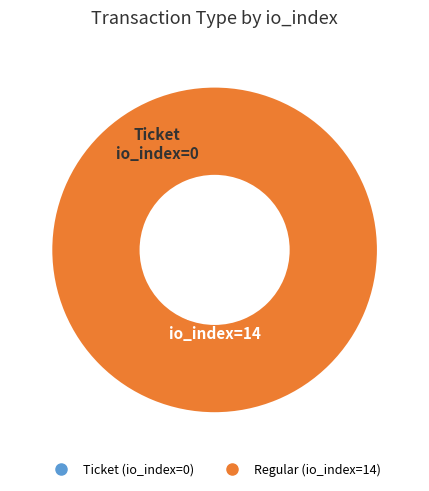

How many segments does this pie chart have?

2